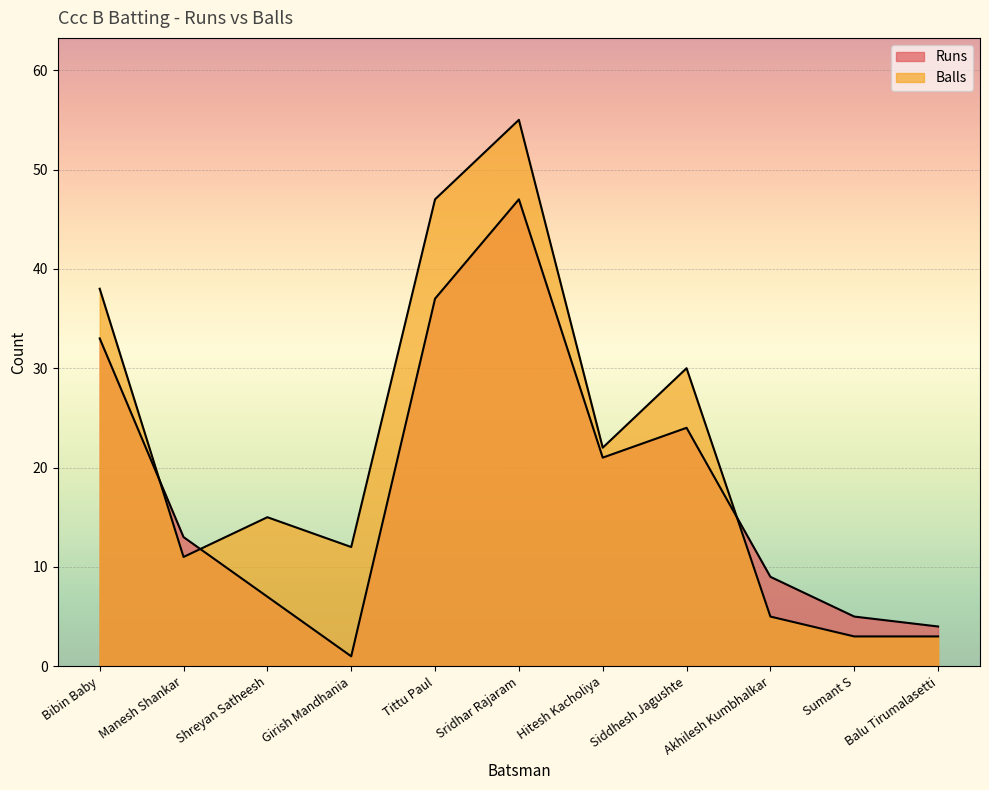

Which series has the largest range (max minus min)?

Balls